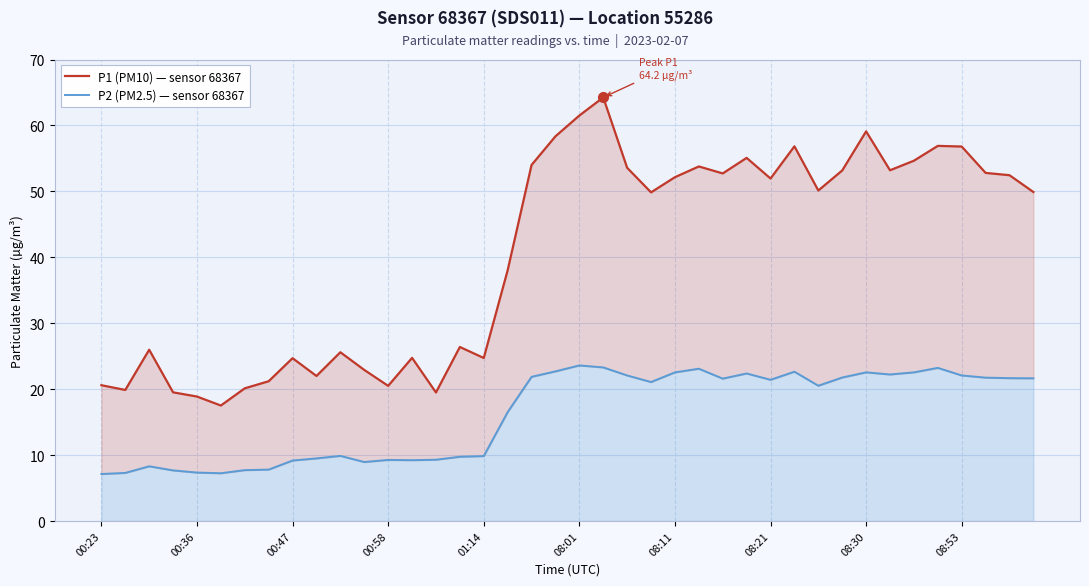

What is the difference between the maximum and minimum values in the P2 (PM2.5) — sensor 68367 series?

16.5